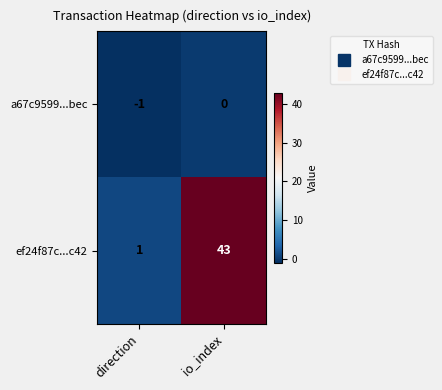

Which category has the highest value in the a67c9599...bec series?

io_index